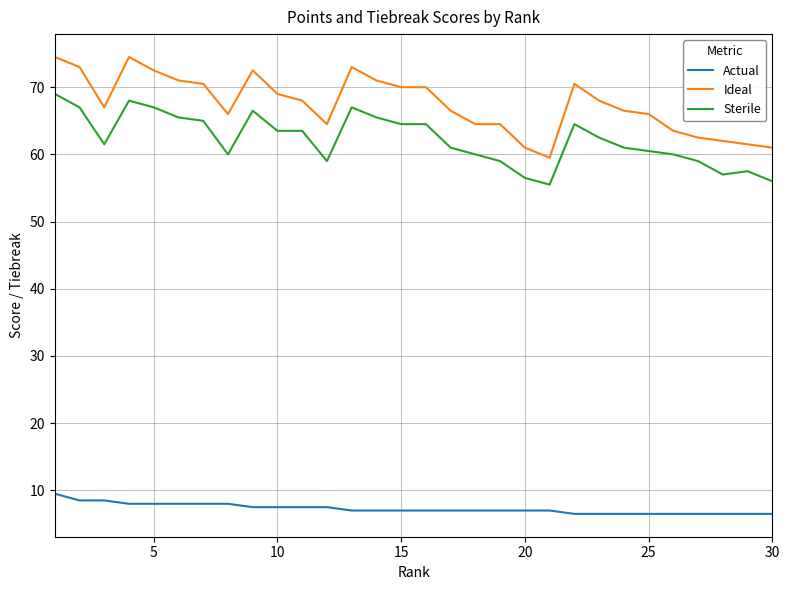

Which series has the widest spread of values?

Ideal